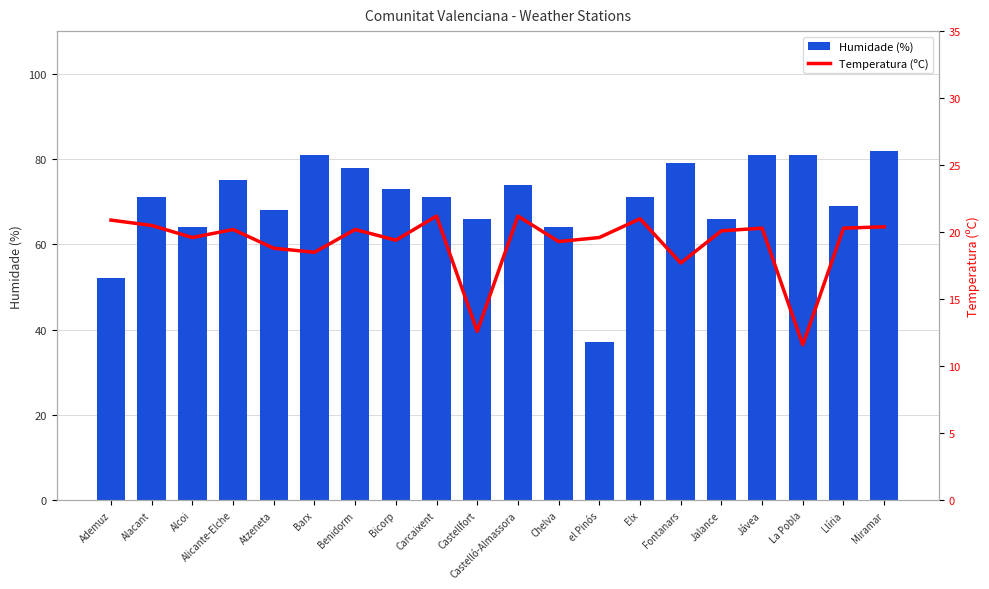

The Humidade (%) series shows 23.9 at Carcaixent. True or false?

False